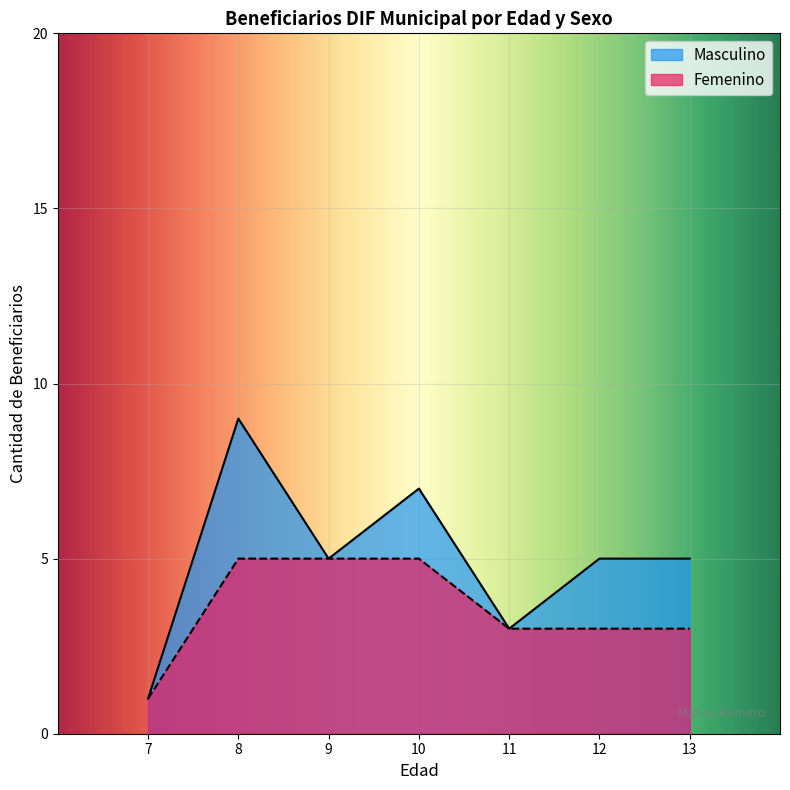

The value of Femenino at 12 is 16. True or false?

False